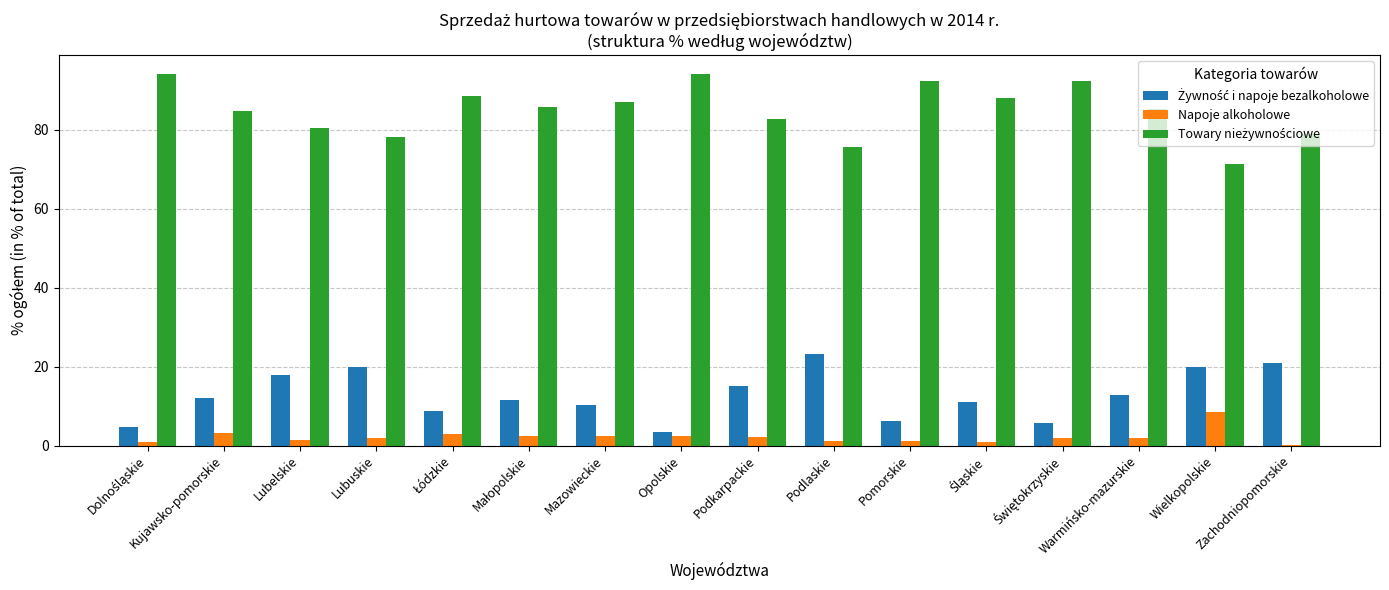

What is the maximum value shown in the chart?

94.3